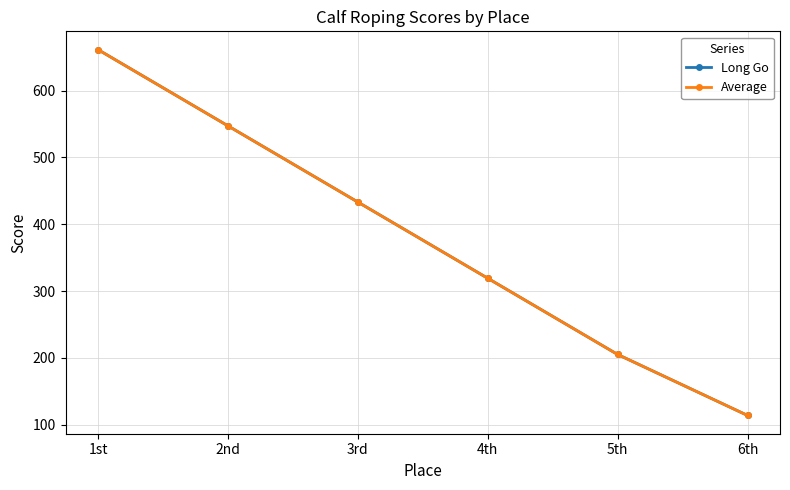

What is the difference between the maximum and second lowest values in the Average series?

456.0